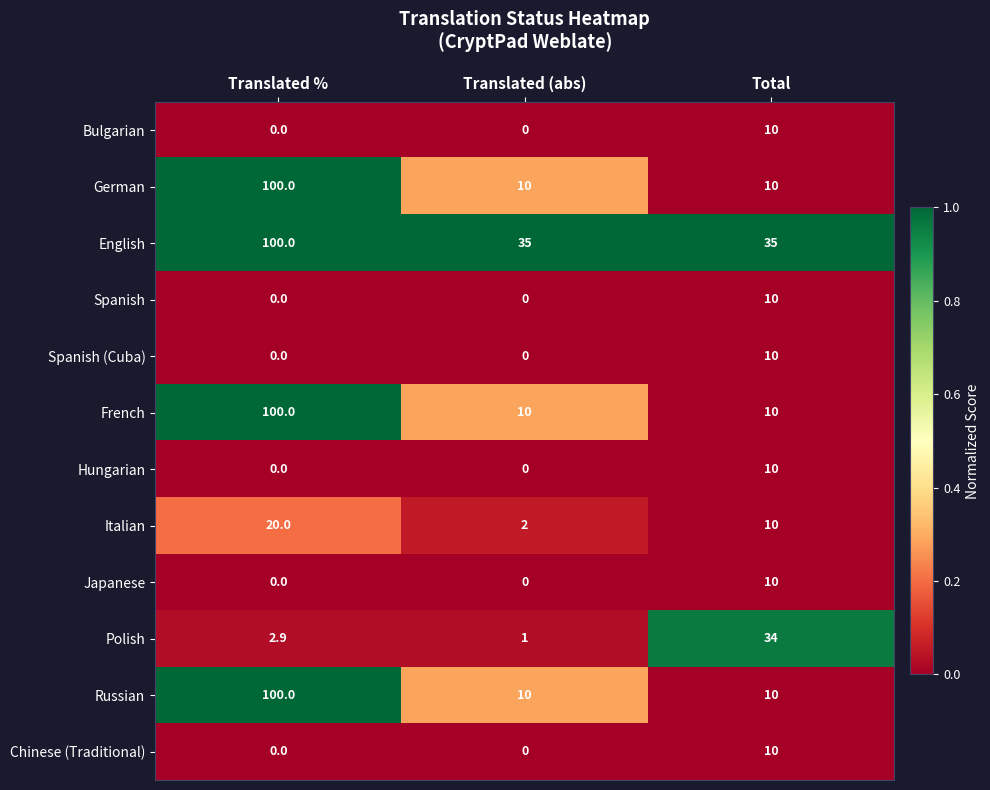

What is the sum of the Japanese values at Translated % and Total?

10.0